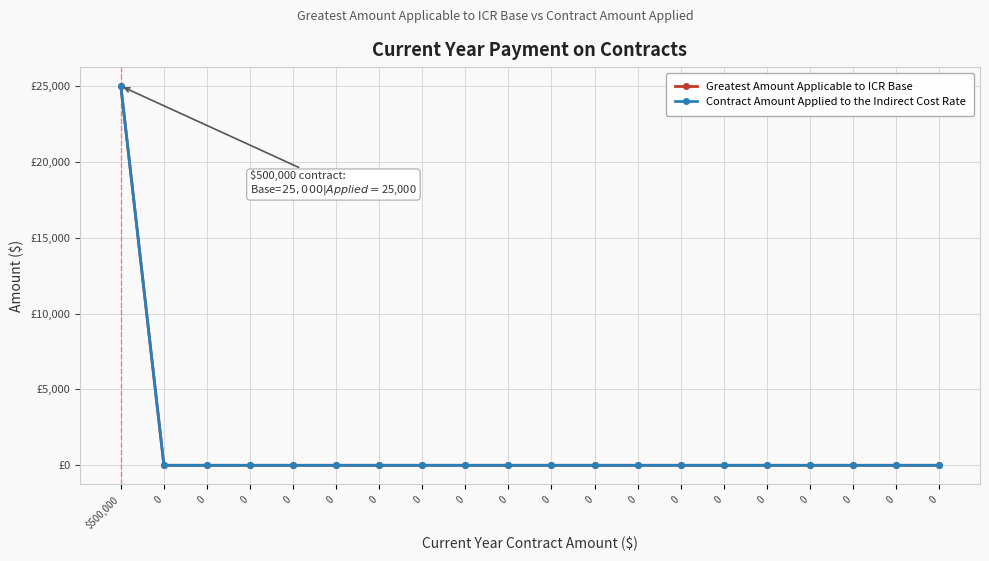

The Contract Amount Applied to the Indirect Cost Rate series shows 0 at 0. True or false?

True